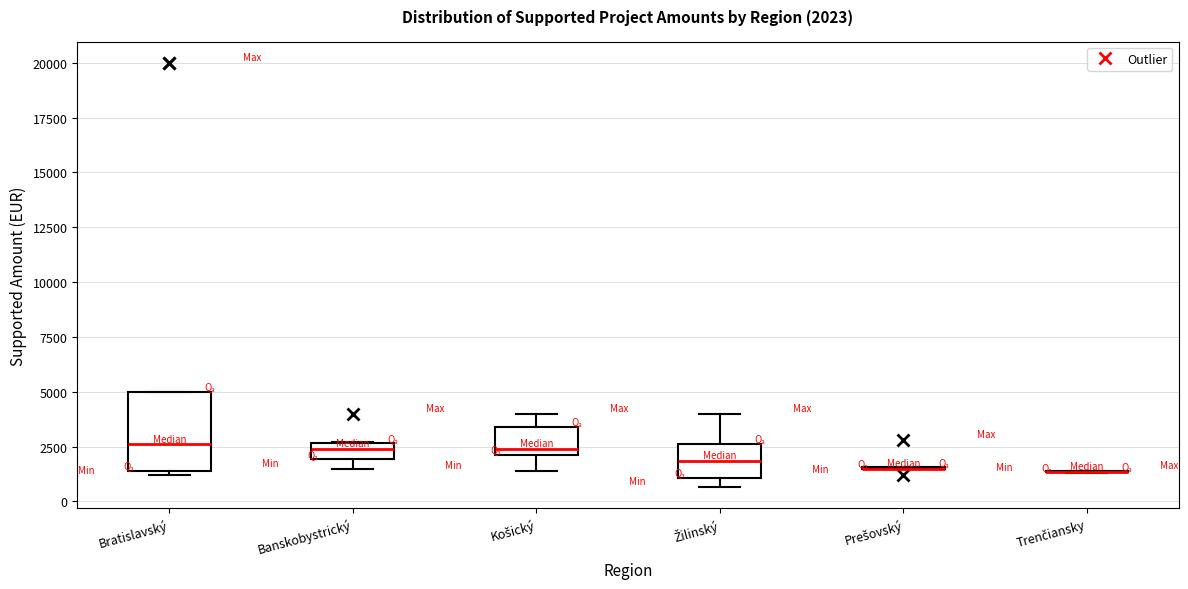

Comparing the boxes themselves (not the whiskers), which one is the tallest?

Bratislavský